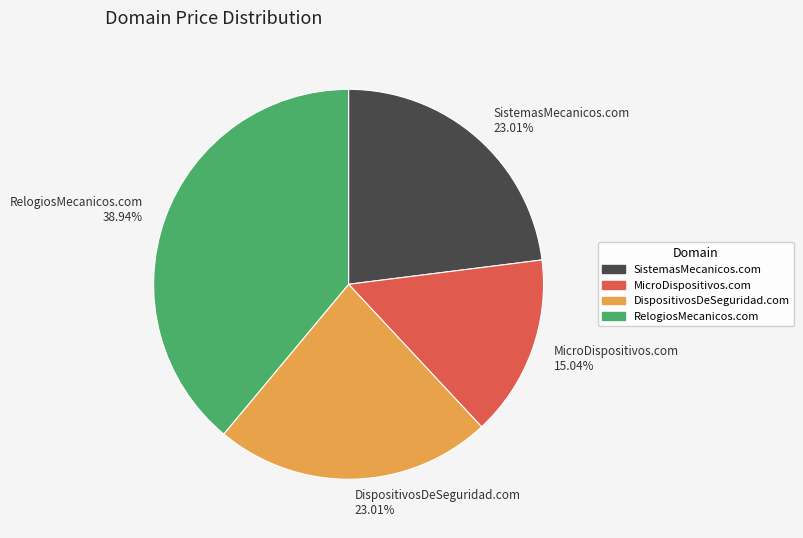

Approximately how many times larger is the value at SistemasMecanicos.com compared to MicroDispositivos.com?

1.5